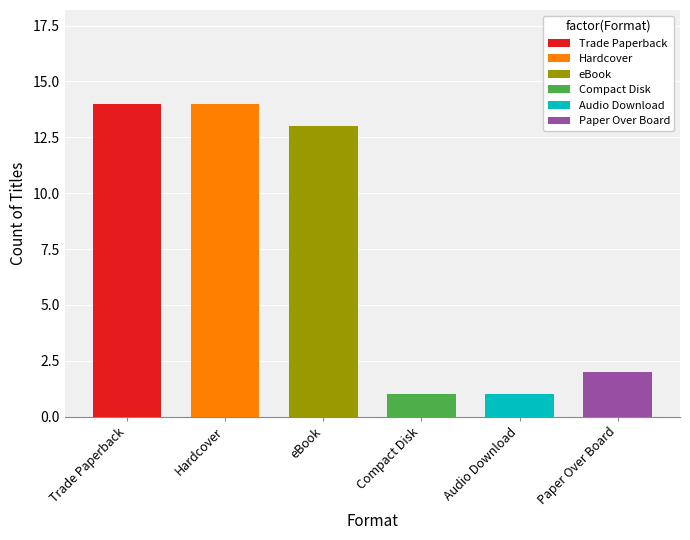

What is the value of the 2nd bar from the left?

14